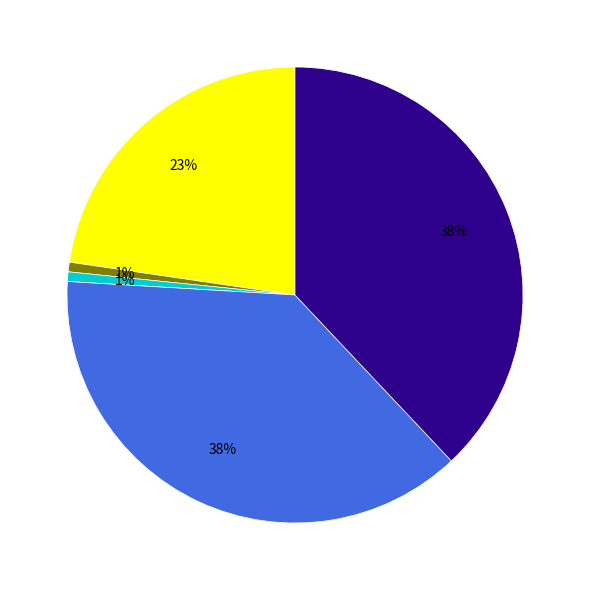

Is there any slice that represents more than half of the pie?

No